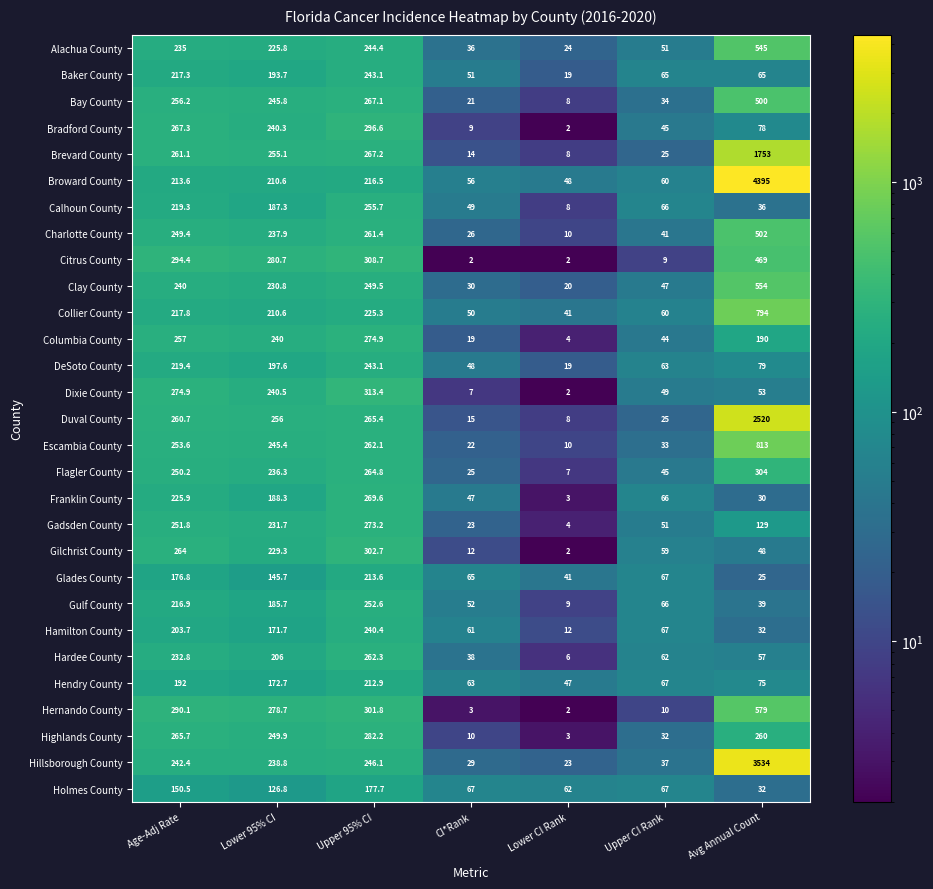

Where is Escambia County nearest to the value 411?

Upper 95% CI